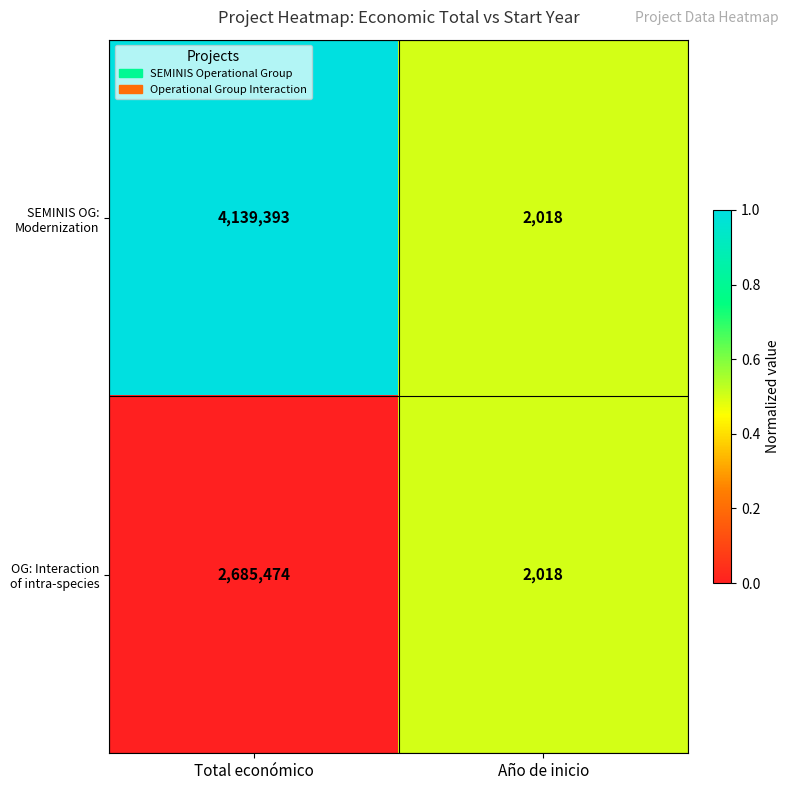

What is the total value across all series at Año de inicio?

4036